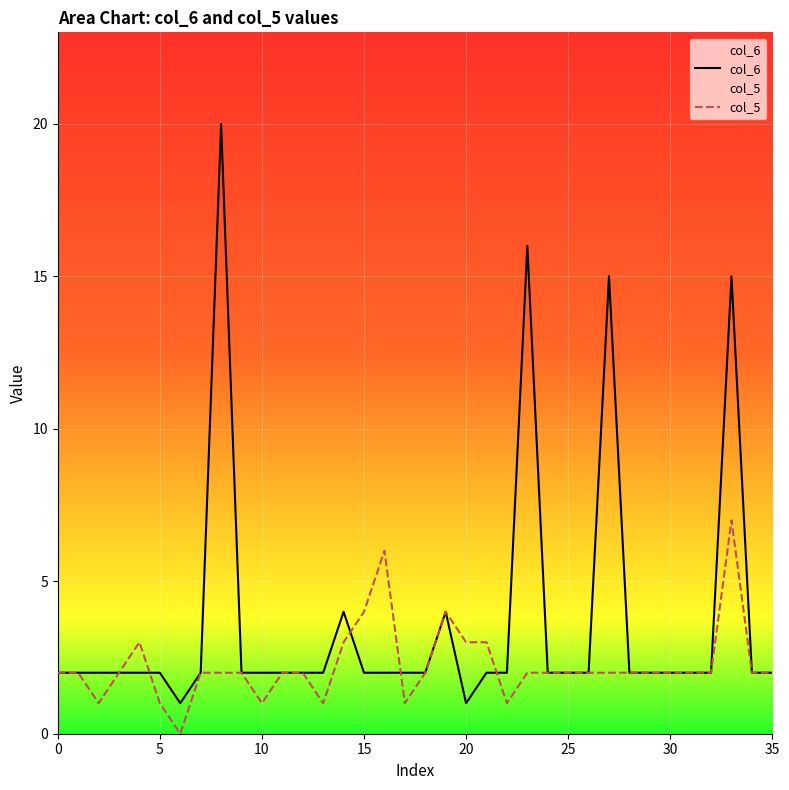

List the series in order of their overall mean, lowest first.

col_5, col_6